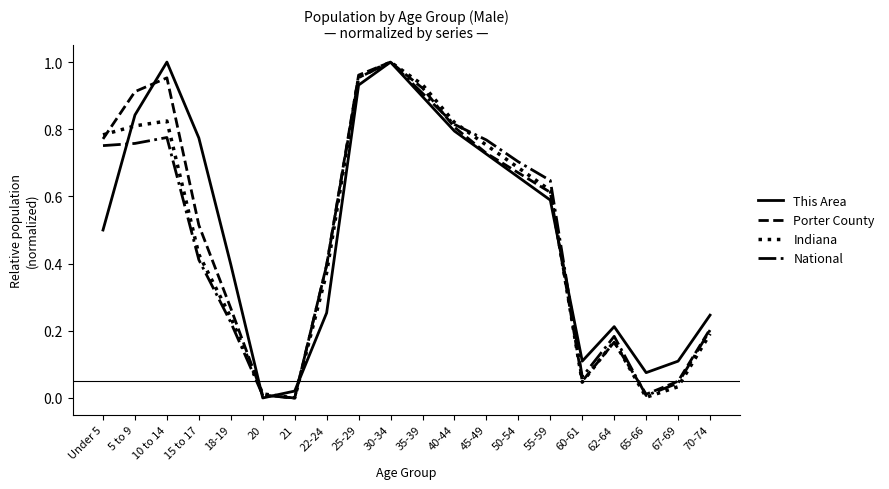

Which series ends up on top after the final intersection of National and Indiana?

National